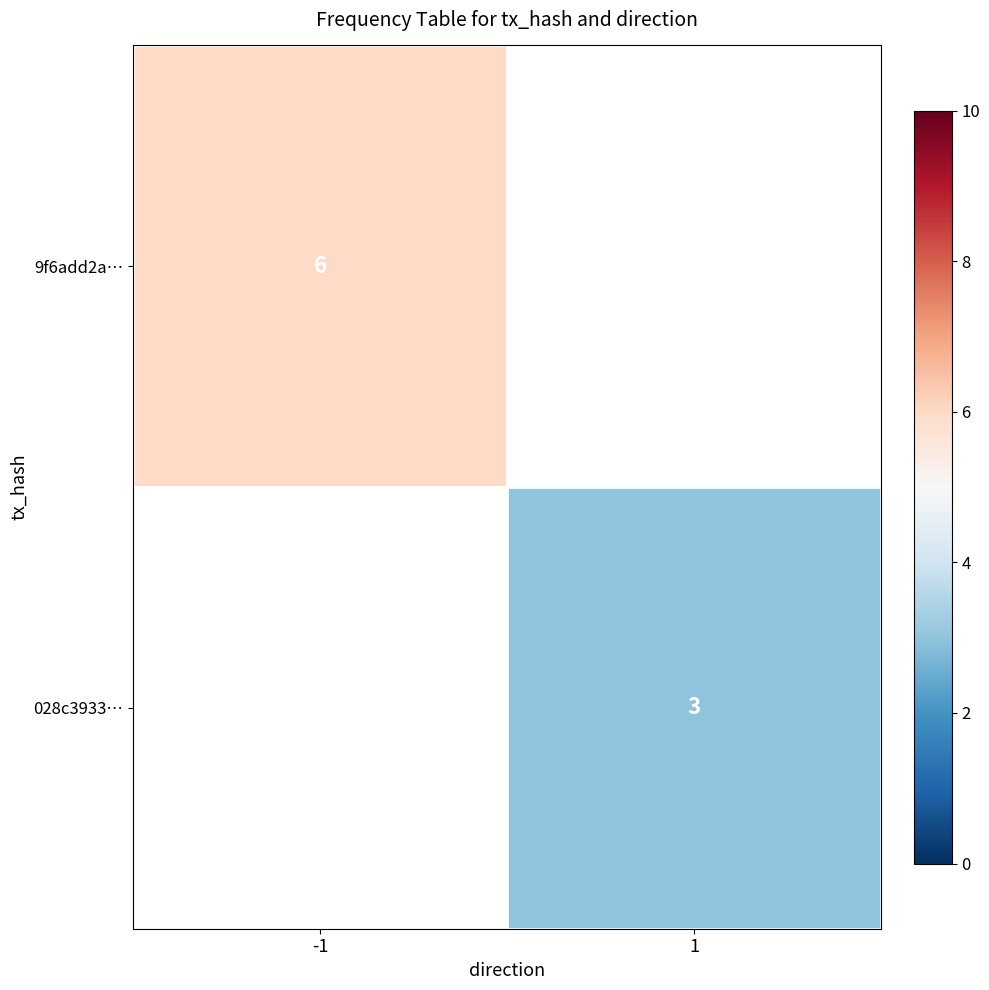

True or false: 9f6add2a… has a value of 6 at -1.

True